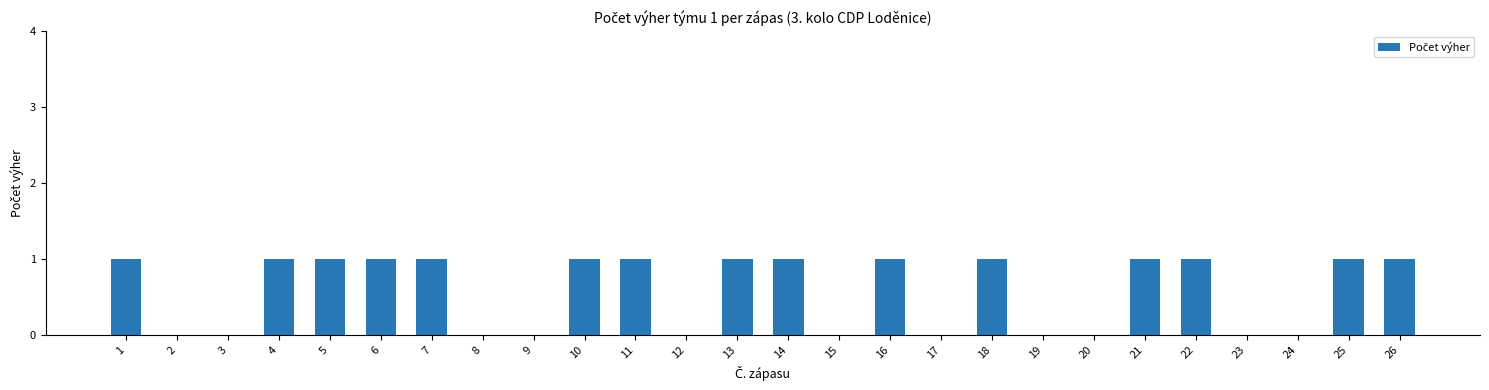

Approximately how many times larger is the value at 10 compared to 4?

1.0